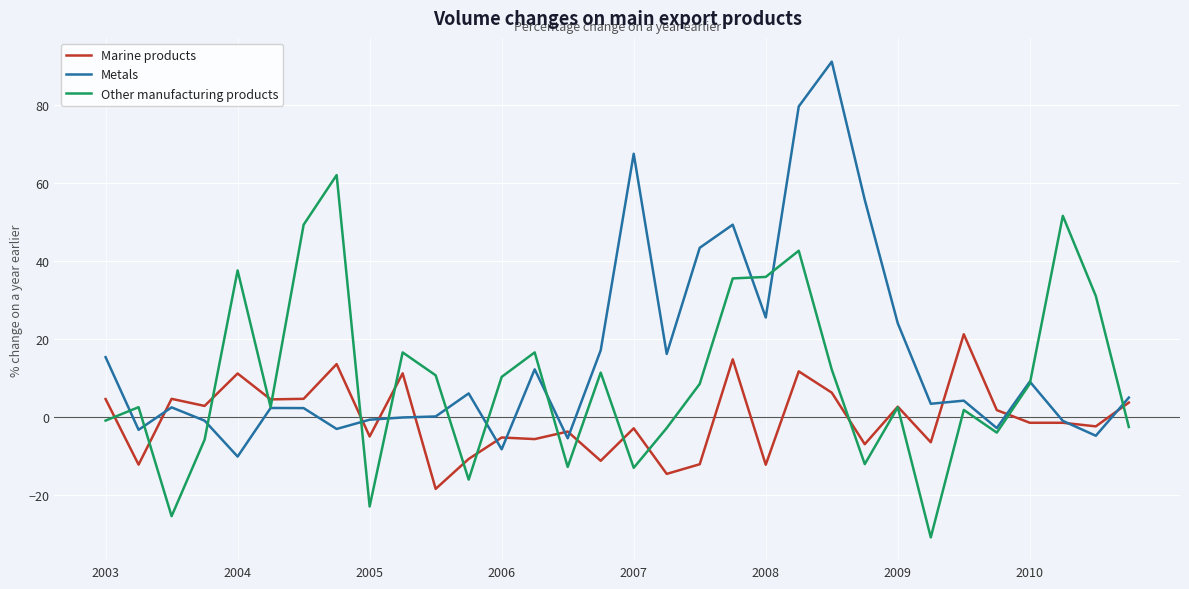

True or false: Metals has more than 2 interior local peaks.

True